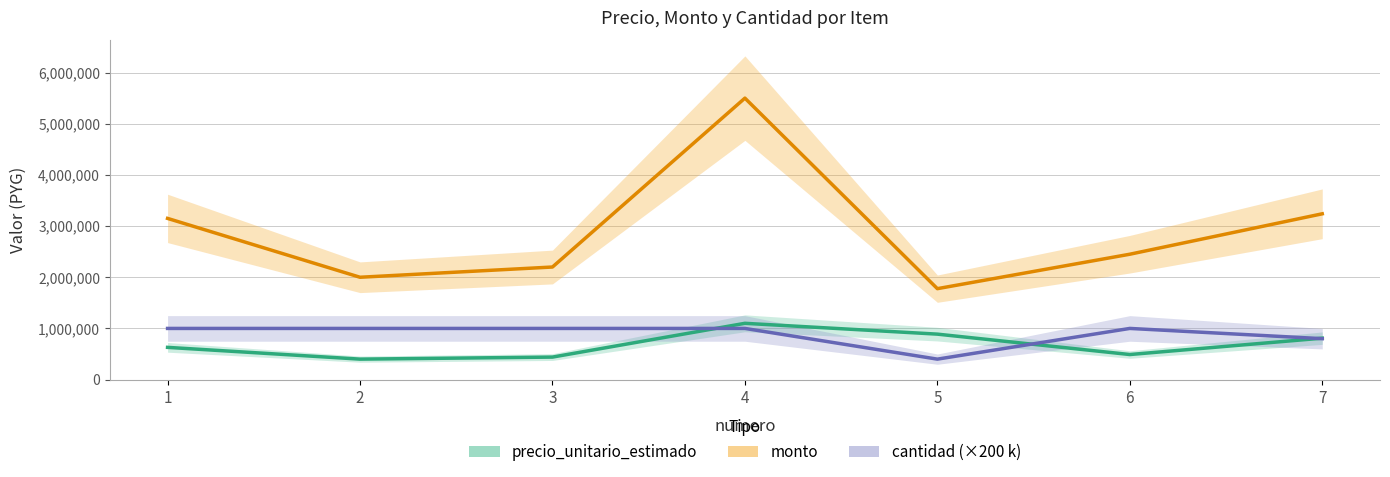

How many values in the precio_unitario_estimado series are below 630000?

3